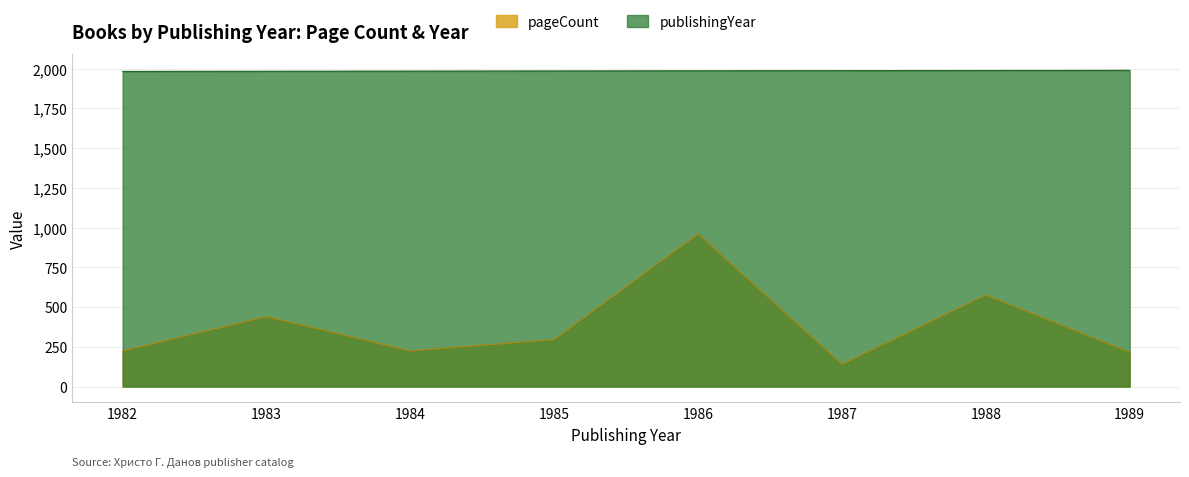

Which series has the widest spread of values?

pageCount